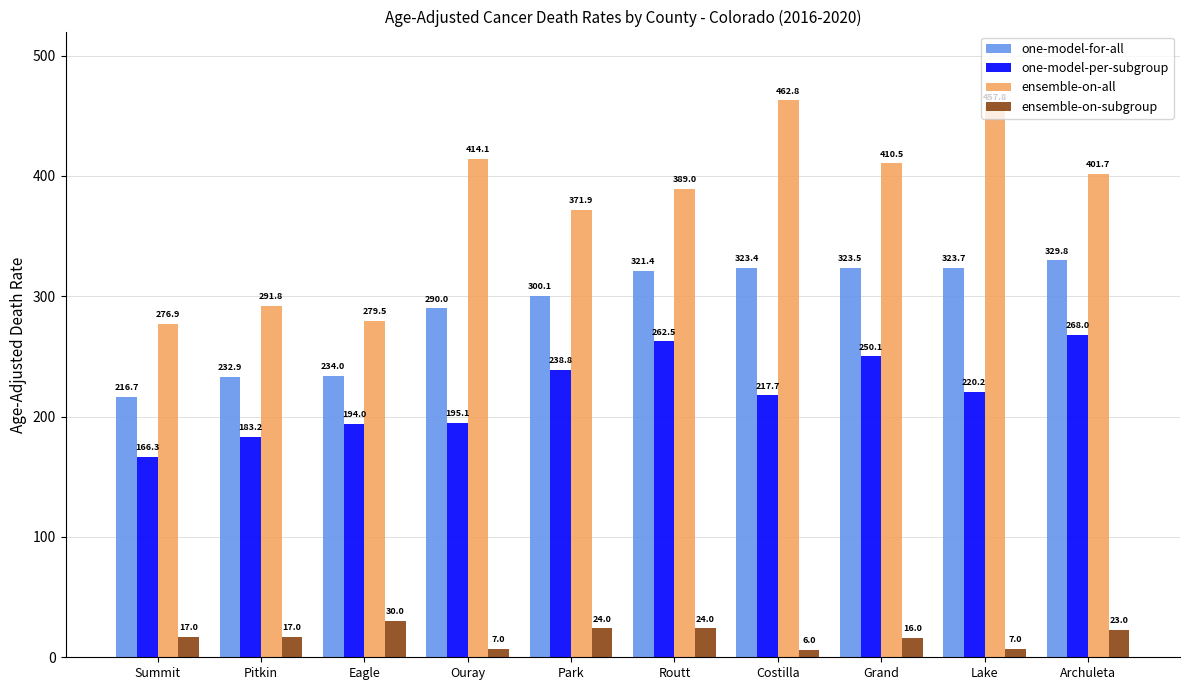

List the series in order of their peak value, lowest first.

ensemble-on-subgroup, one-model-per-subgroup, one-model-for-all, ensemble-on-all